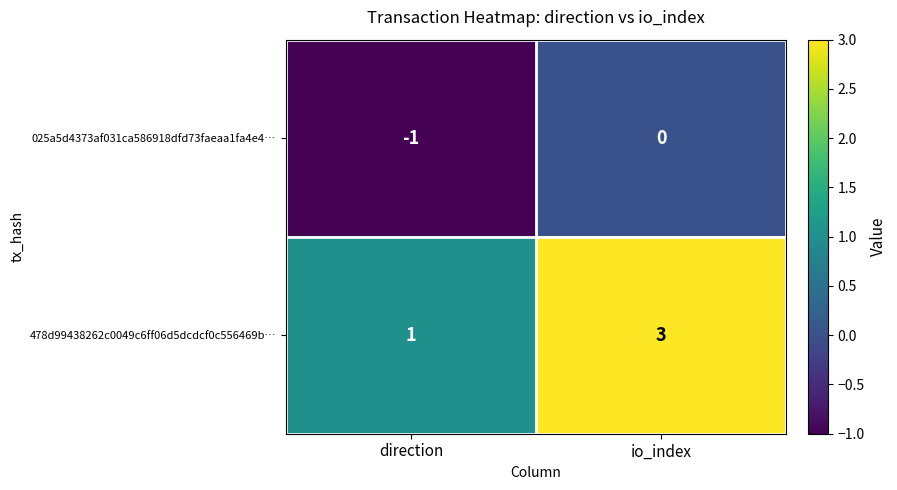

How many categories are shown in the chart?

2